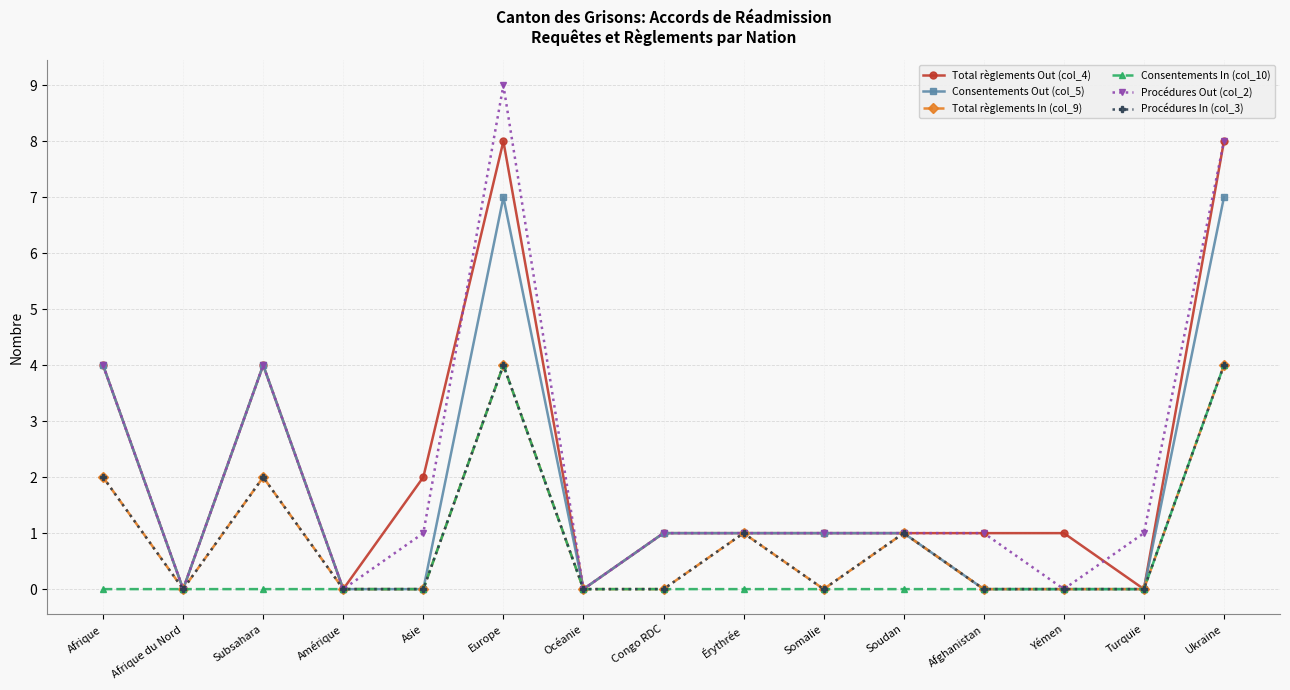

Does the chart have visible grid lines?

Yes